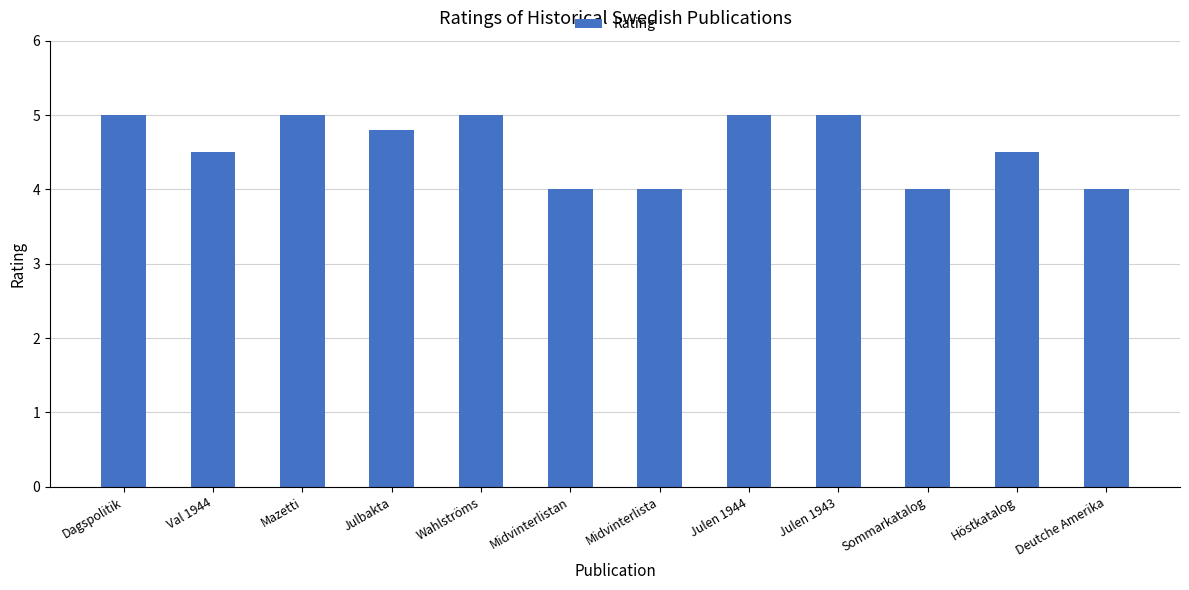

Reading right to left, list all the values displayed in this chart.

4.0	4.5	4.0	5.0	5.0	4.0	4.0	5.0	4.8	5.0	4.5	5.0